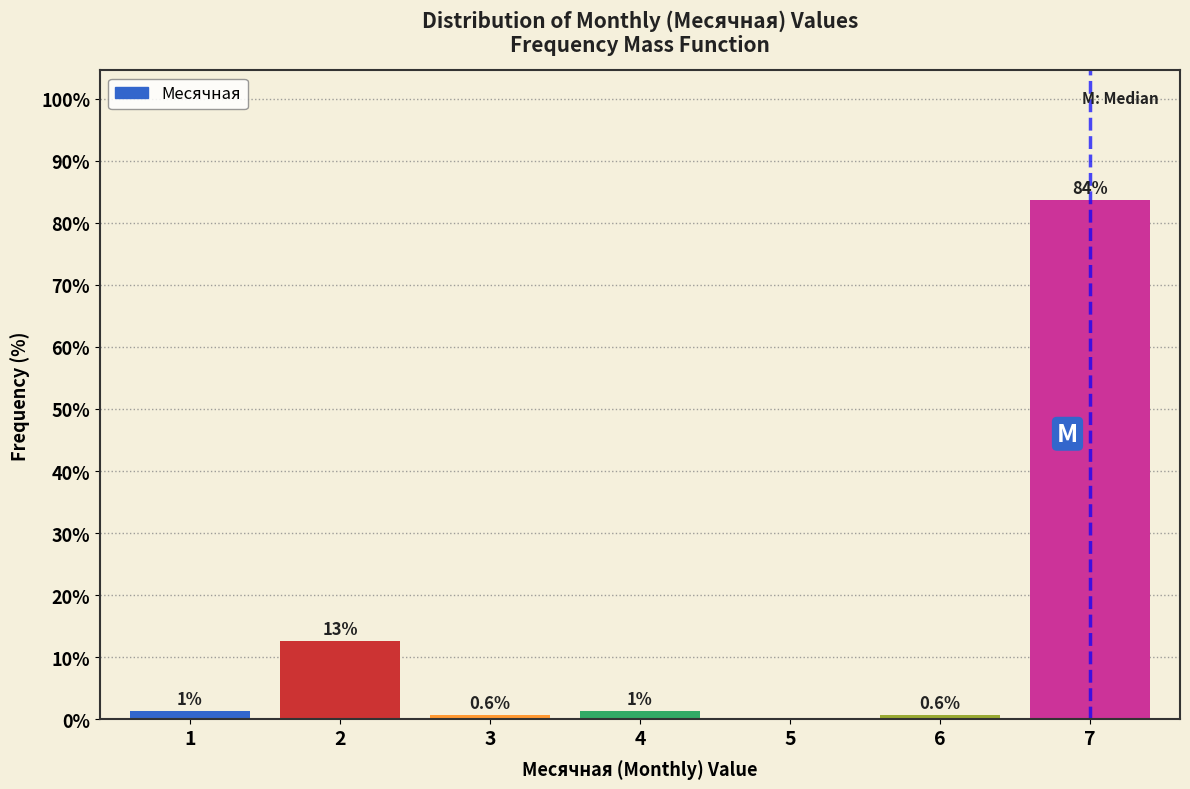

Is it true that the value at 7 is 29.5?

False